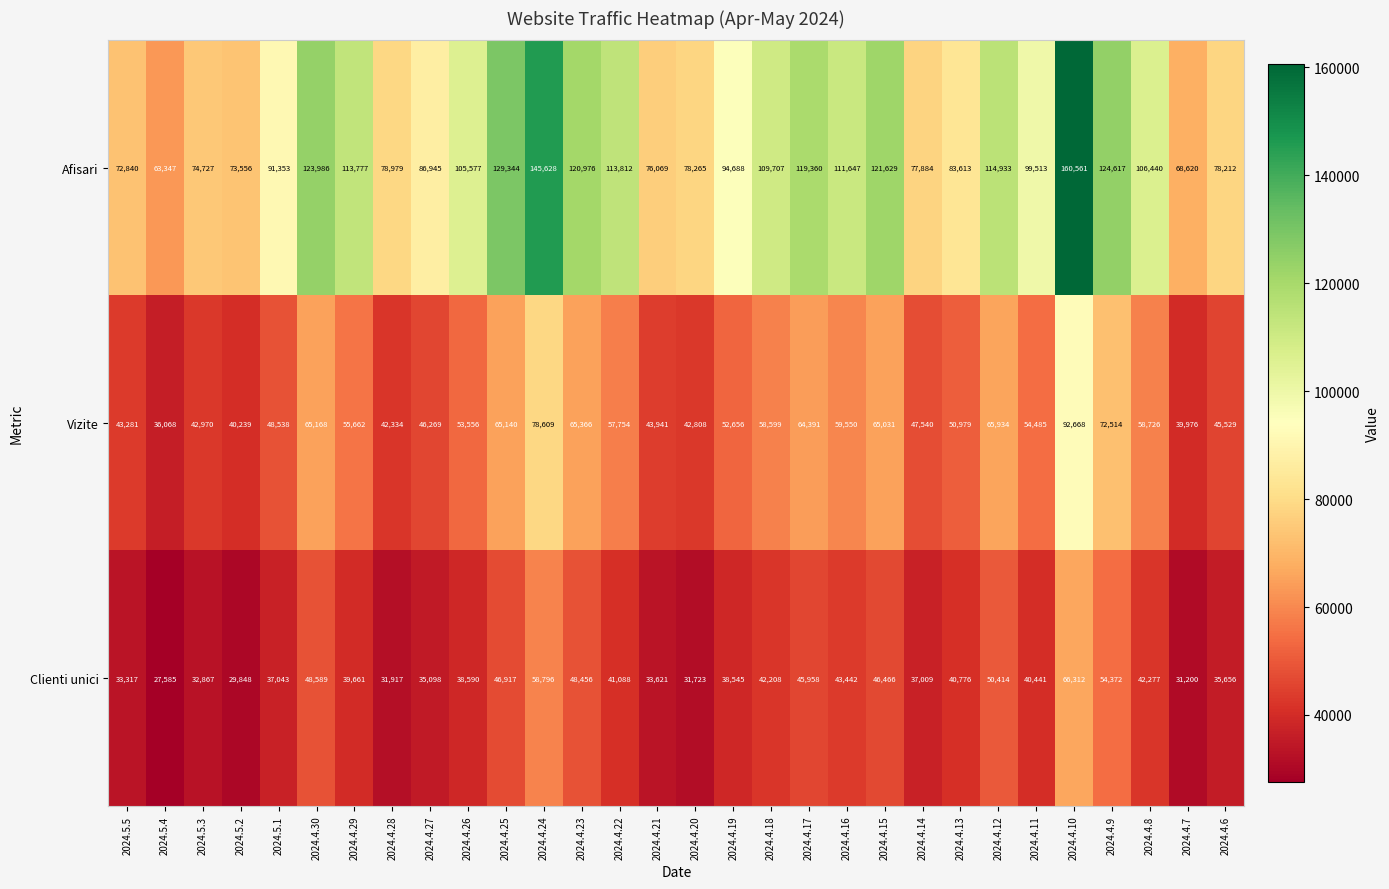

What is the lowest value of the Vizite series?

36068